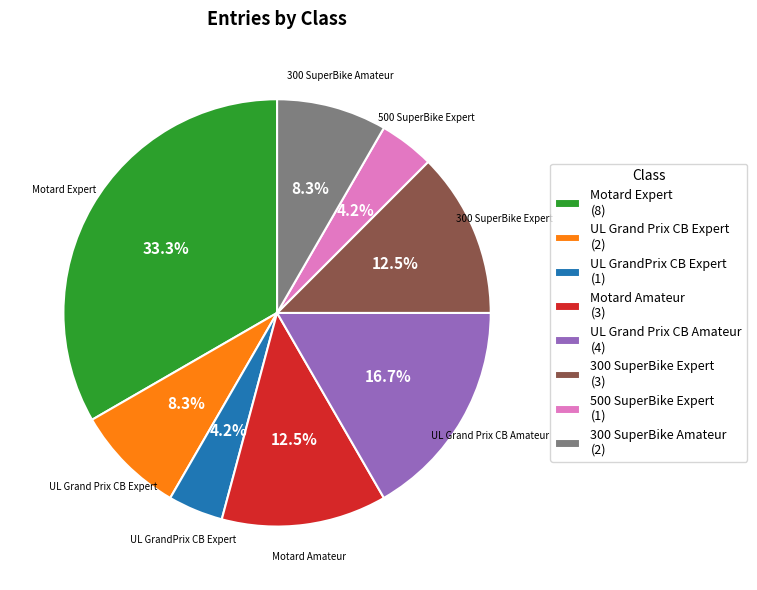

Which has a higher value, 300 SuperBike Expert or UL Grand Prix CB Amateur?

UL Grand Prix CB Amateur